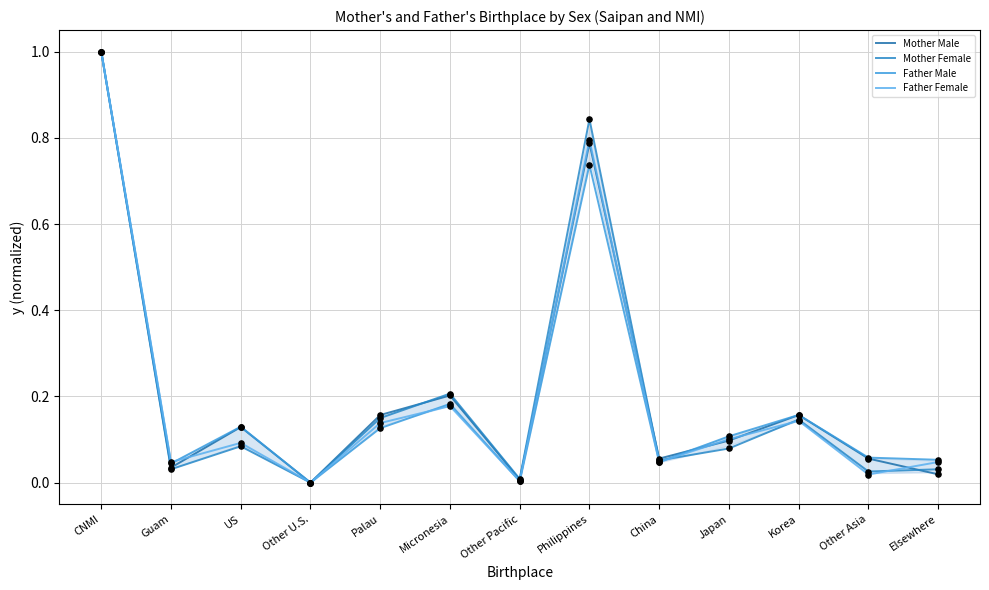

Which series reaches the maximum Y coordinate?

Mother Male